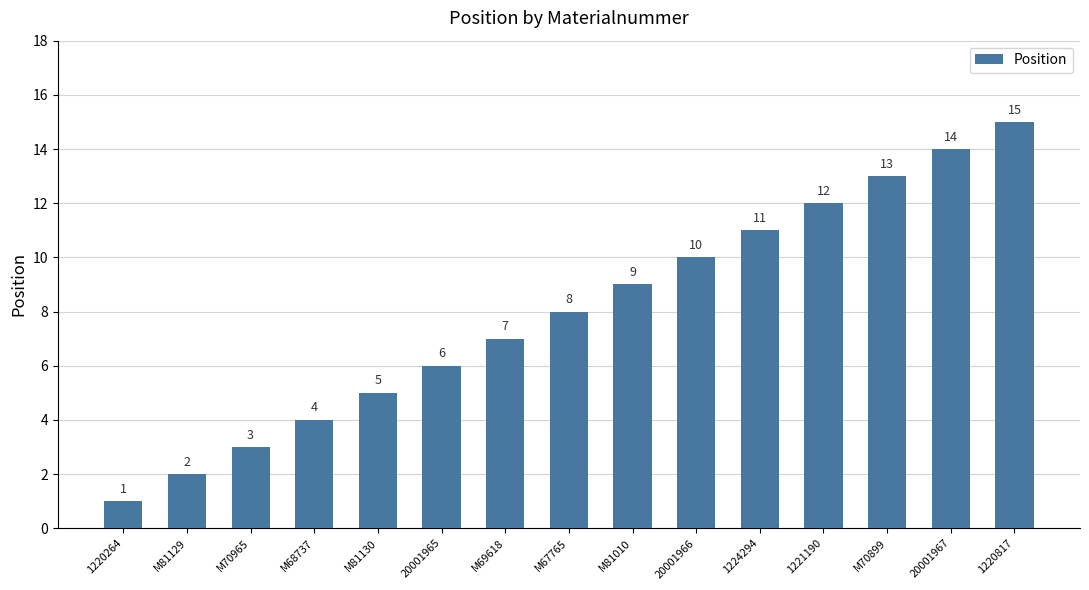

True or false: the data shows 9 at M81010.

True